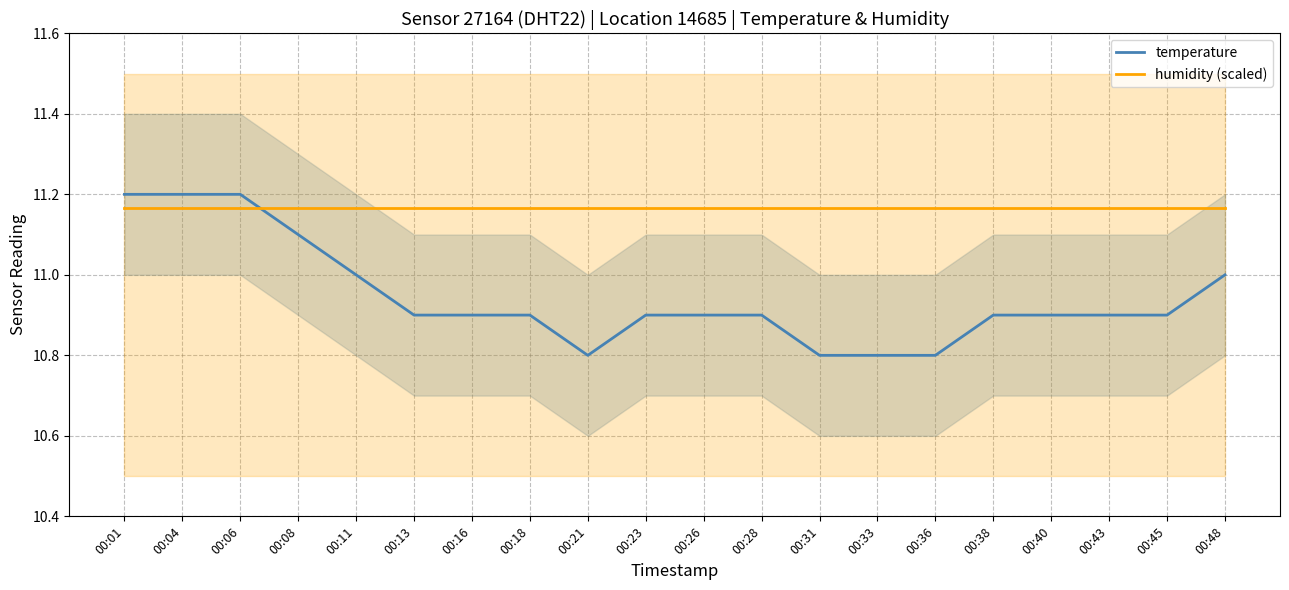

Is the value of temperature at 00:40 greater than the value of humidity (scaled) at 00:38?

No